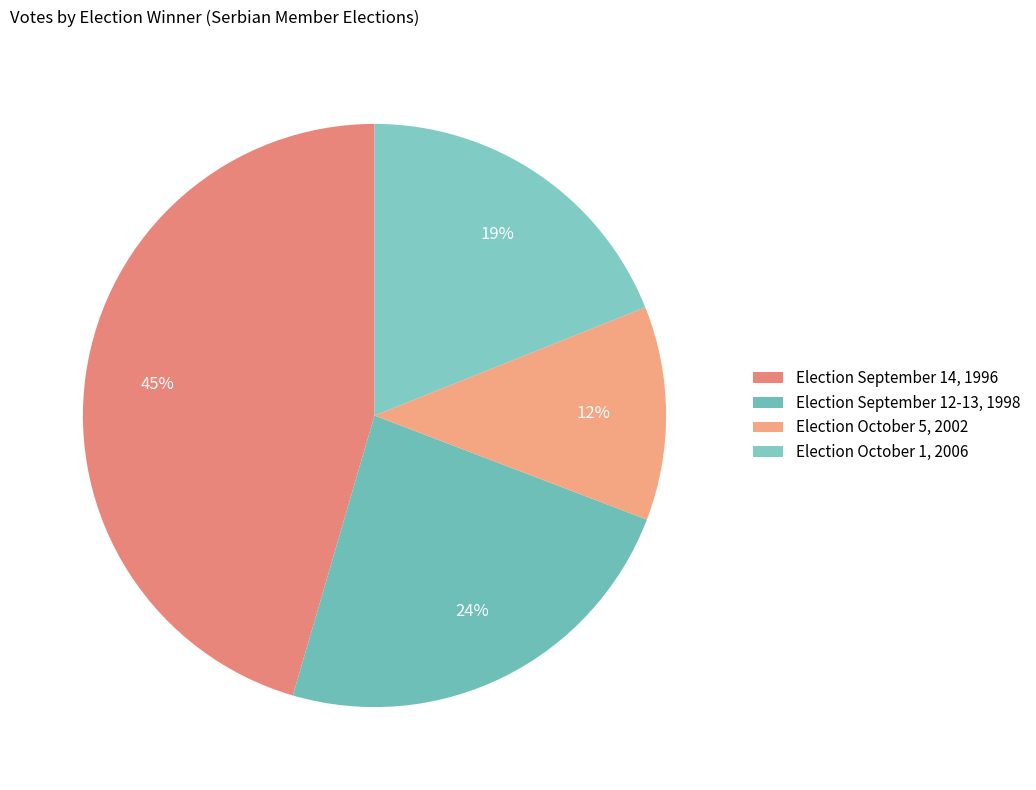

How many segments does this pie chart have?

4